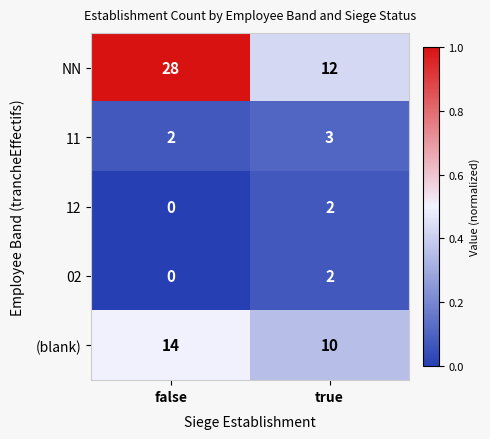

What is the difference between the maximum and minimum values in the NN series?

16